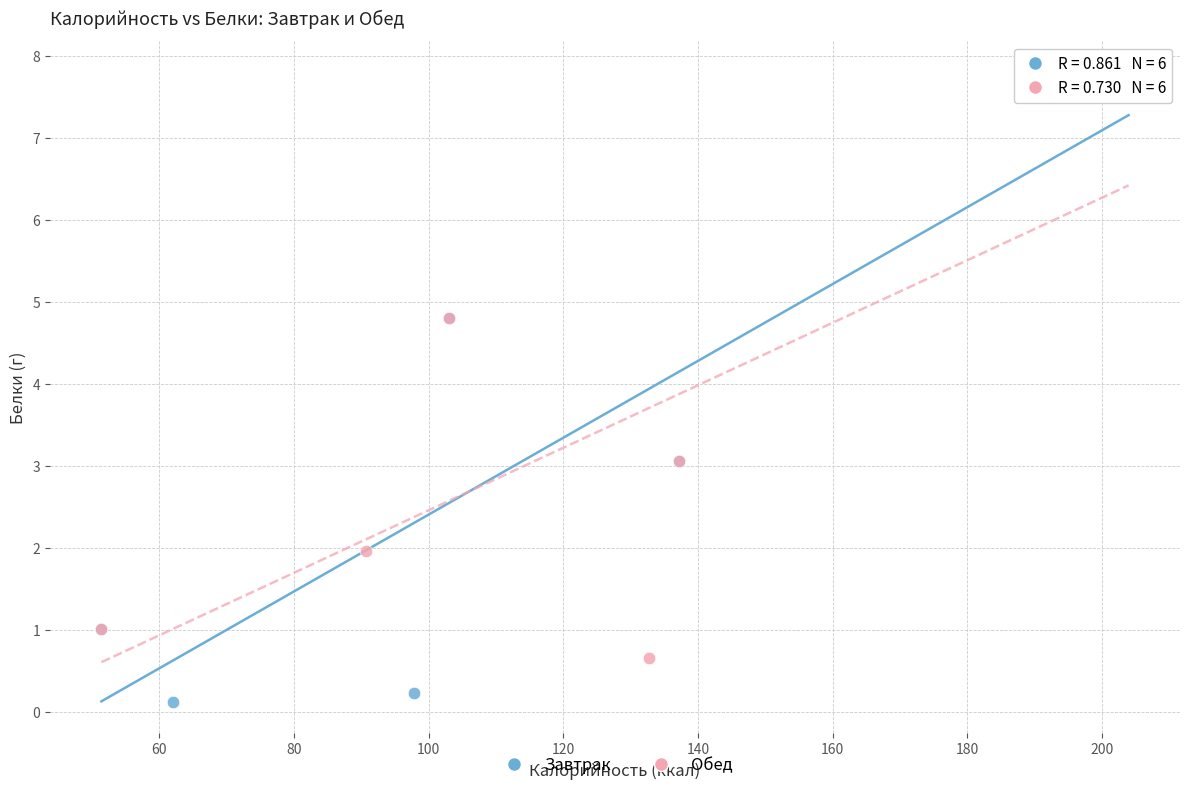

Which series has the widest spread of Y values?

Завтрак